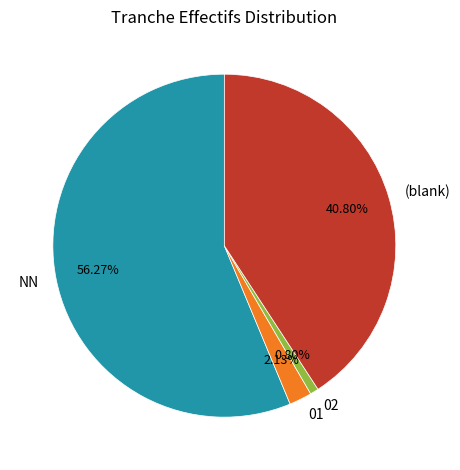

Combined, do (blank) and NN account for over 50%?

Yes